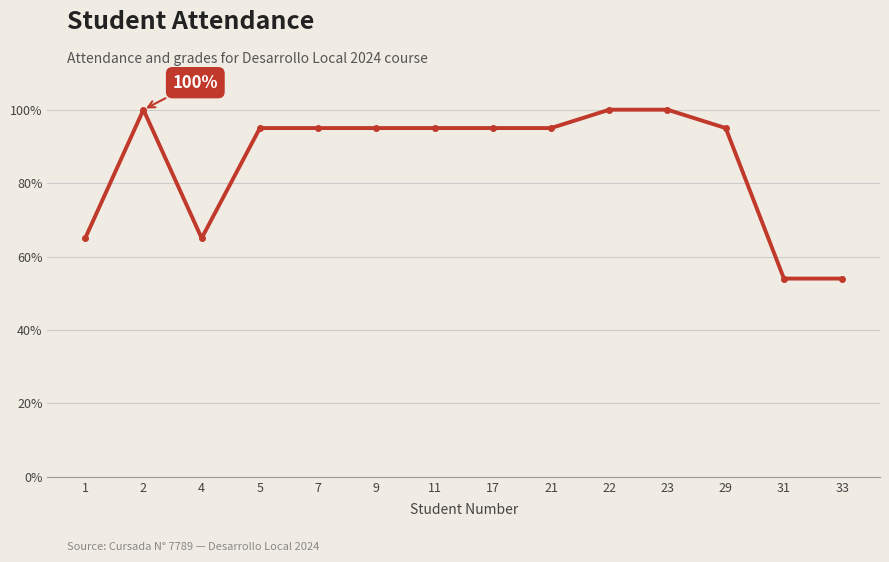

True or false: the data shows 54 at 7.

False